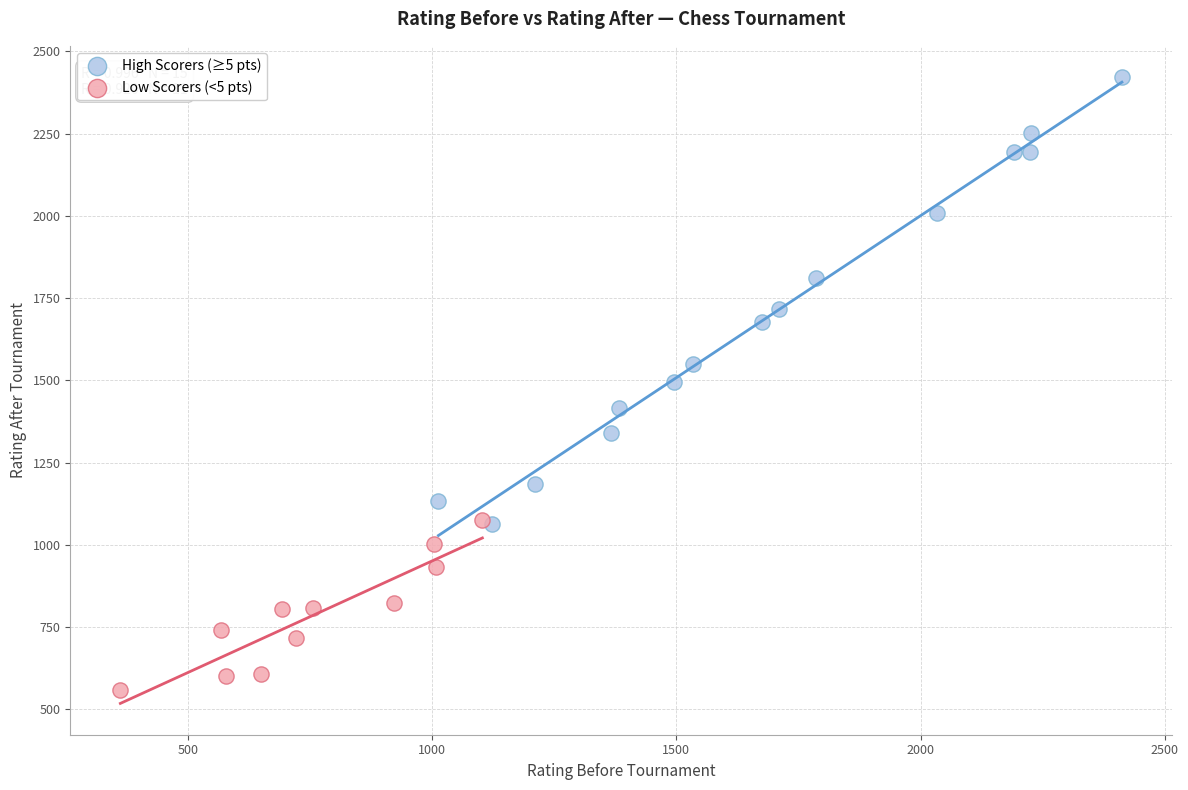

Which series contains the lowest Y value?

Low Scorers (<5 pts)